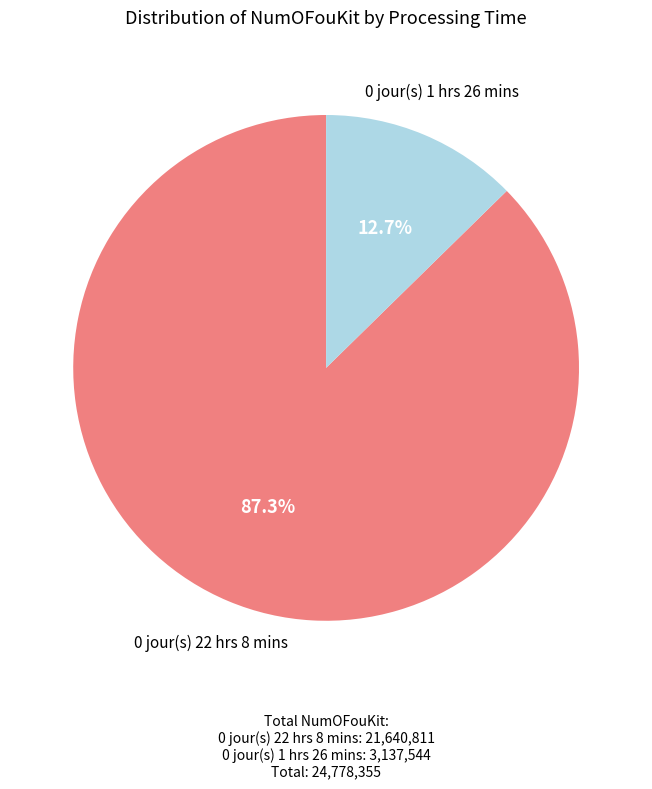

Is there any slice that represents more than half of the pie?

Yes